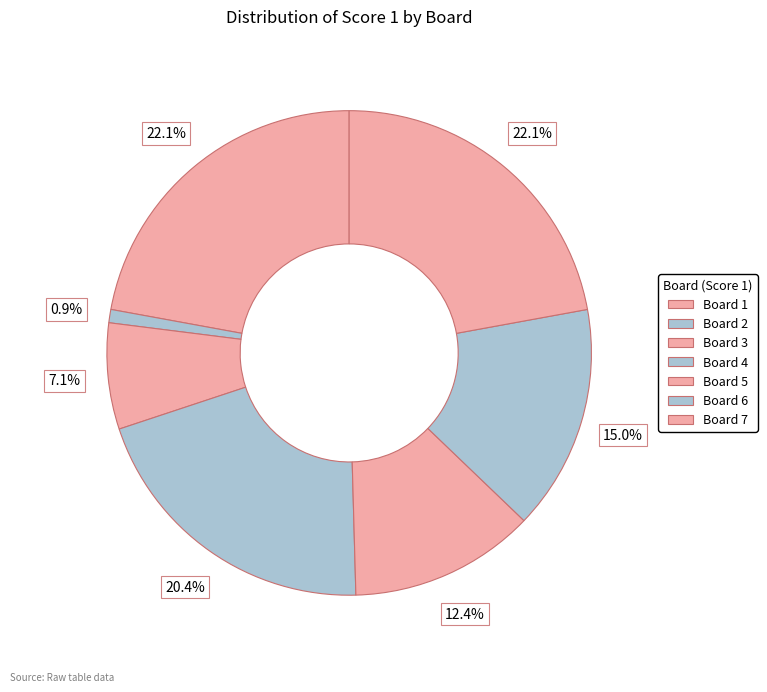

Which category has the smallest portion of the pie?

Board 2